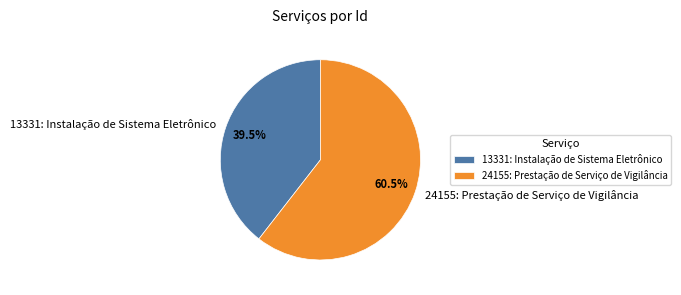

What is the smallest slice in the pie chart?

13331: Instalação de Sistema Eletrônico